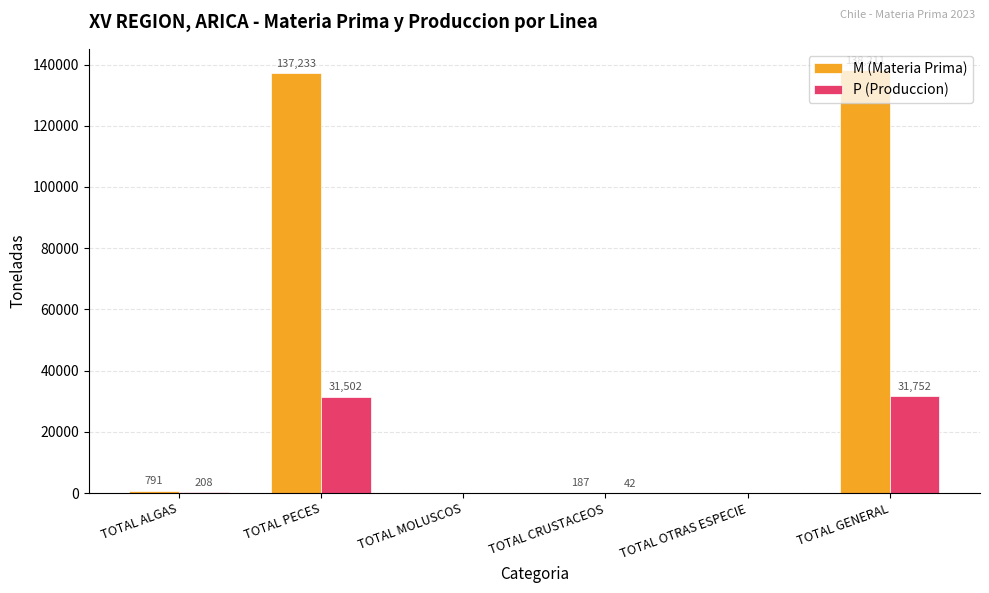

Which series has the largest total across all categories?

M (Materia Prima)